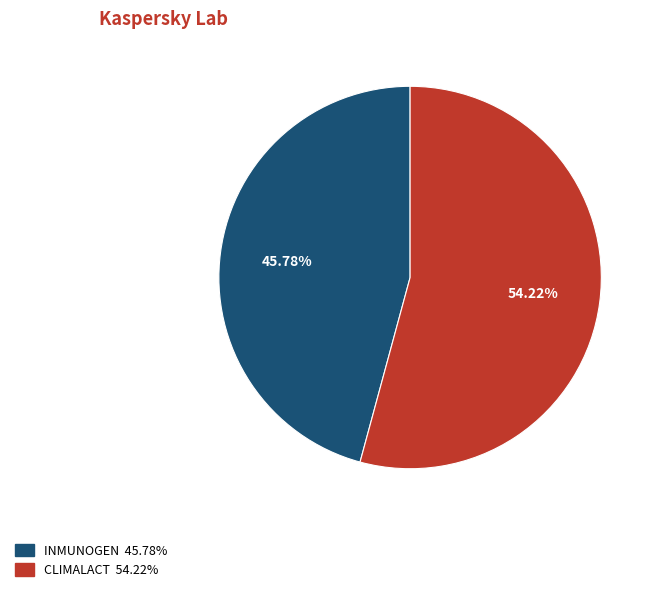

What percentage do INMUNOGEN and CLIMALACT together represent?

100.0%